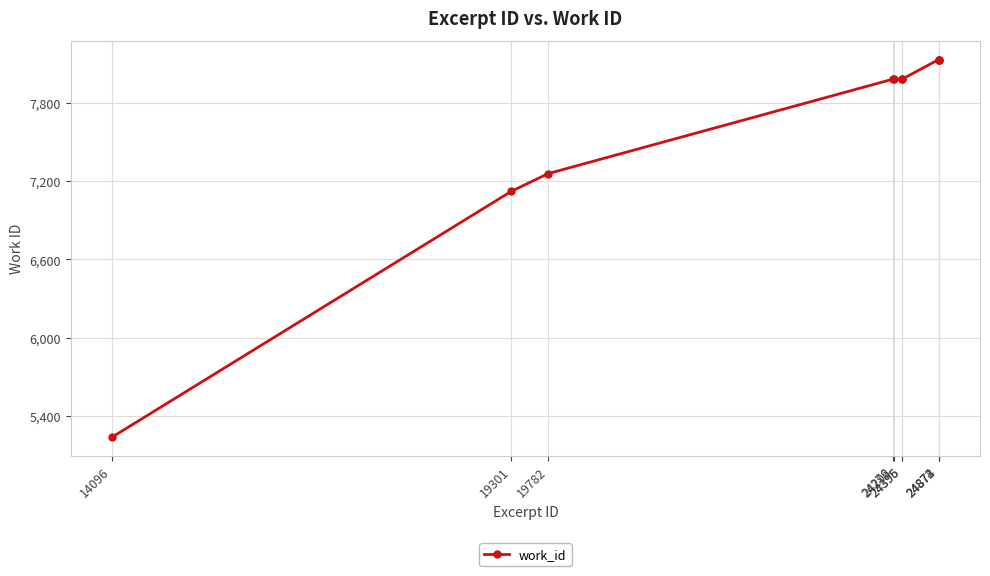

What is the average value?

7594